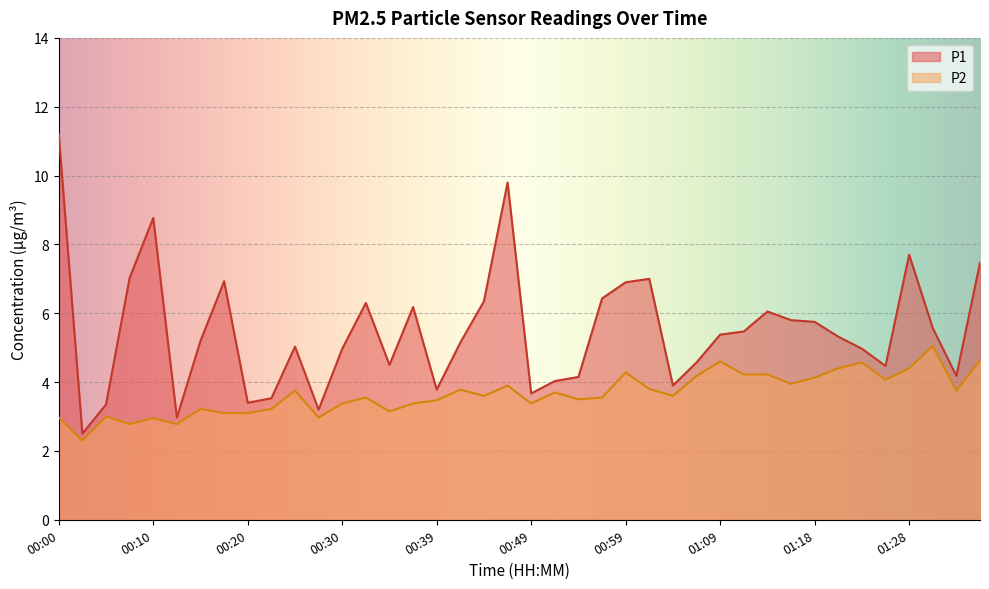

What is the sum of all P1 values?

218.9